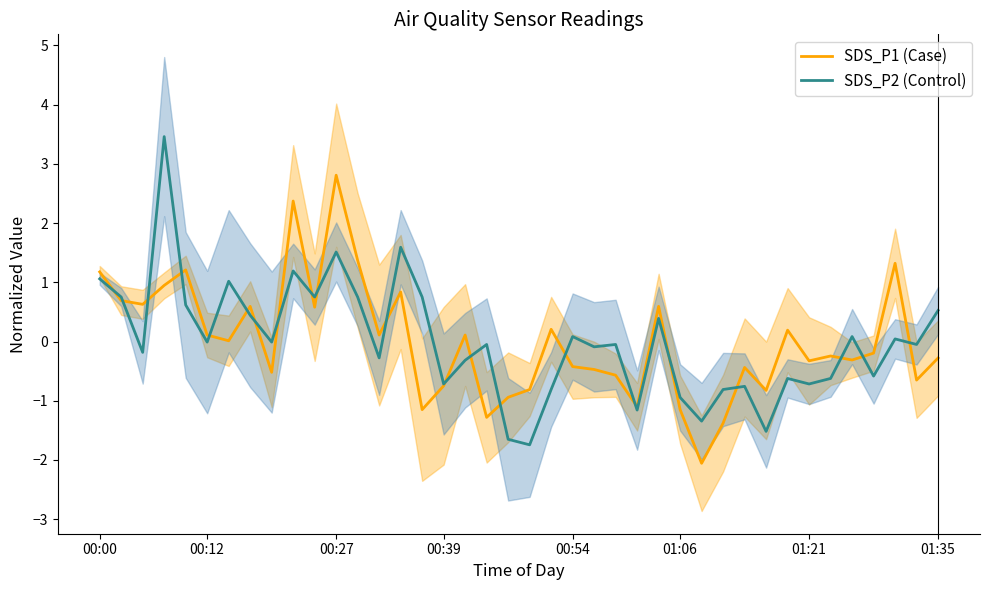

True or false: SDS_P2 (Control) and SDS_P1 (Case) cross at least once.

True